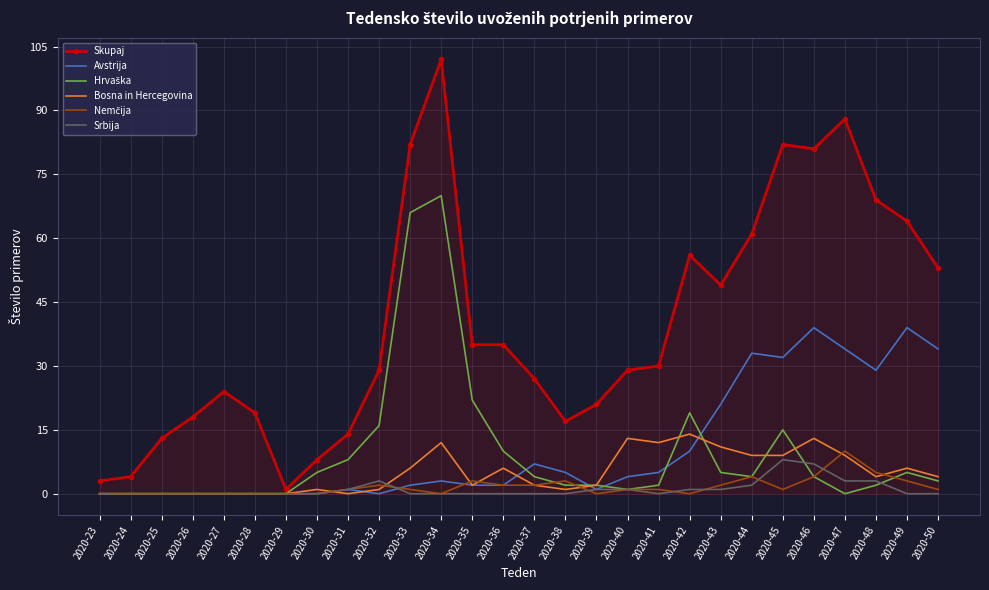

What is the total value across all series at 2020-27?

24